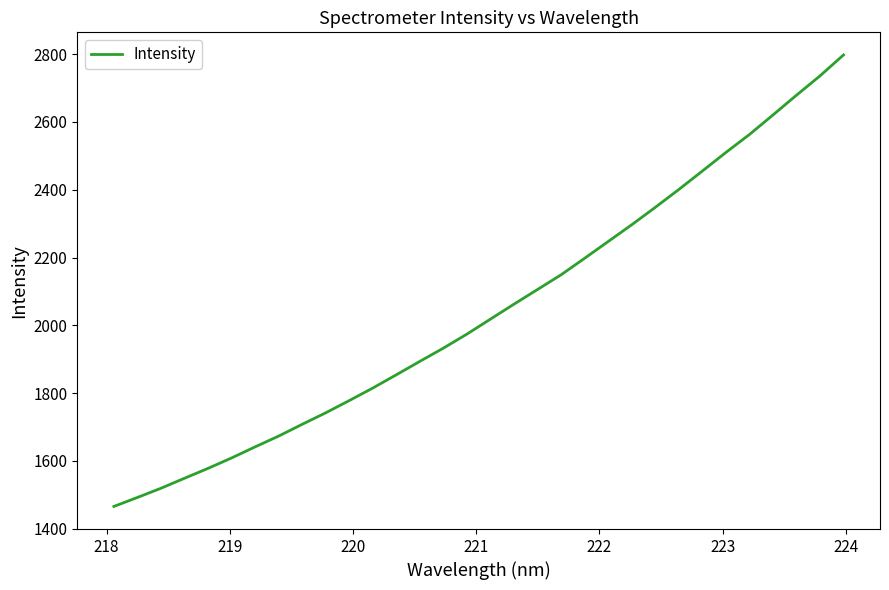

What is the difference between the second highest and second lowest values?

1243.3